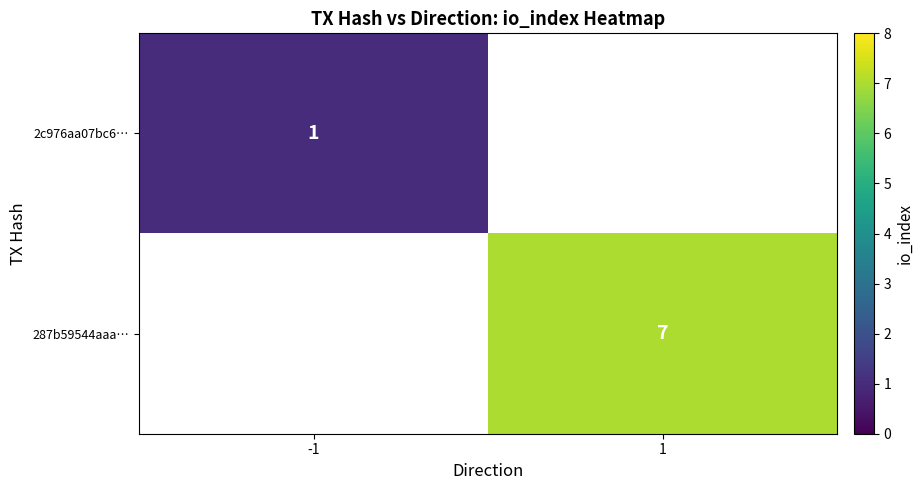

Is it true that 287b59544aaa… equals 4 at 1?

False